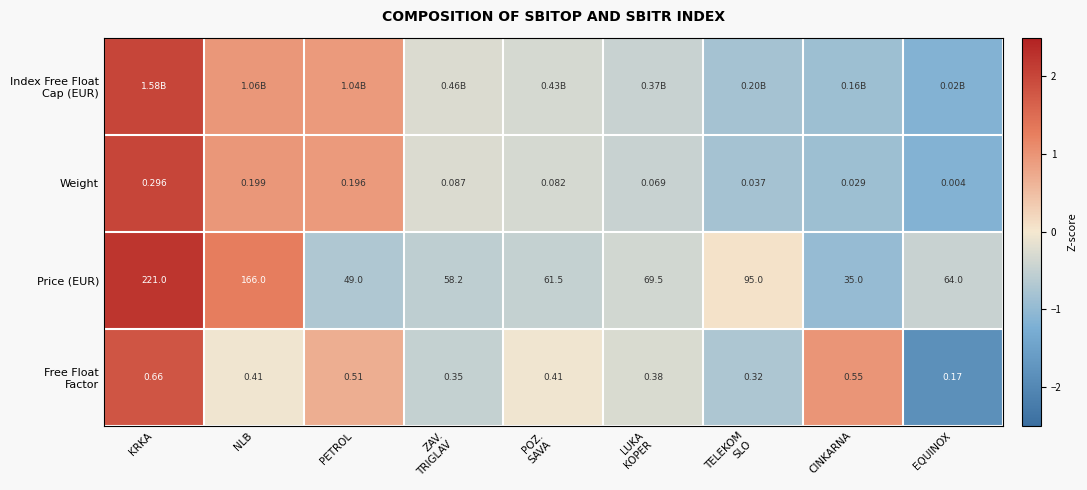

At which label does Price (EUR) first exceed 64?

KRKA